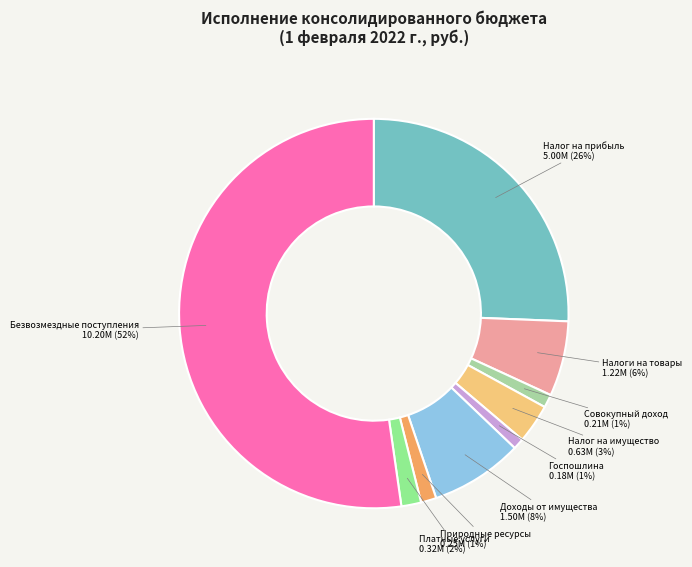

To the nearest percent, what percentage of the pie is Безвозмездные поступления?

52%